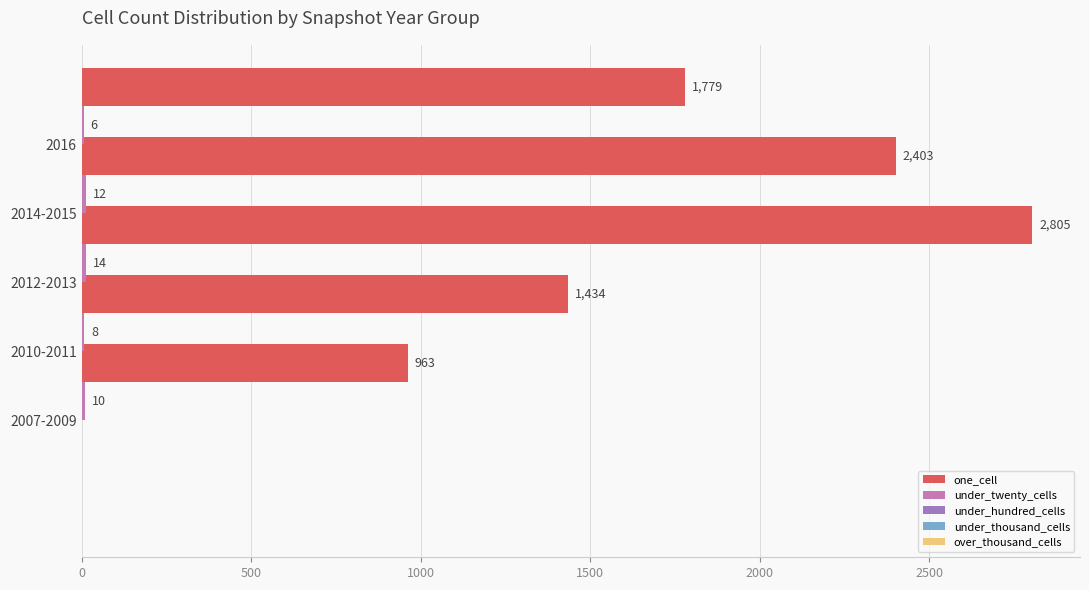

How many data points does each series have?

5